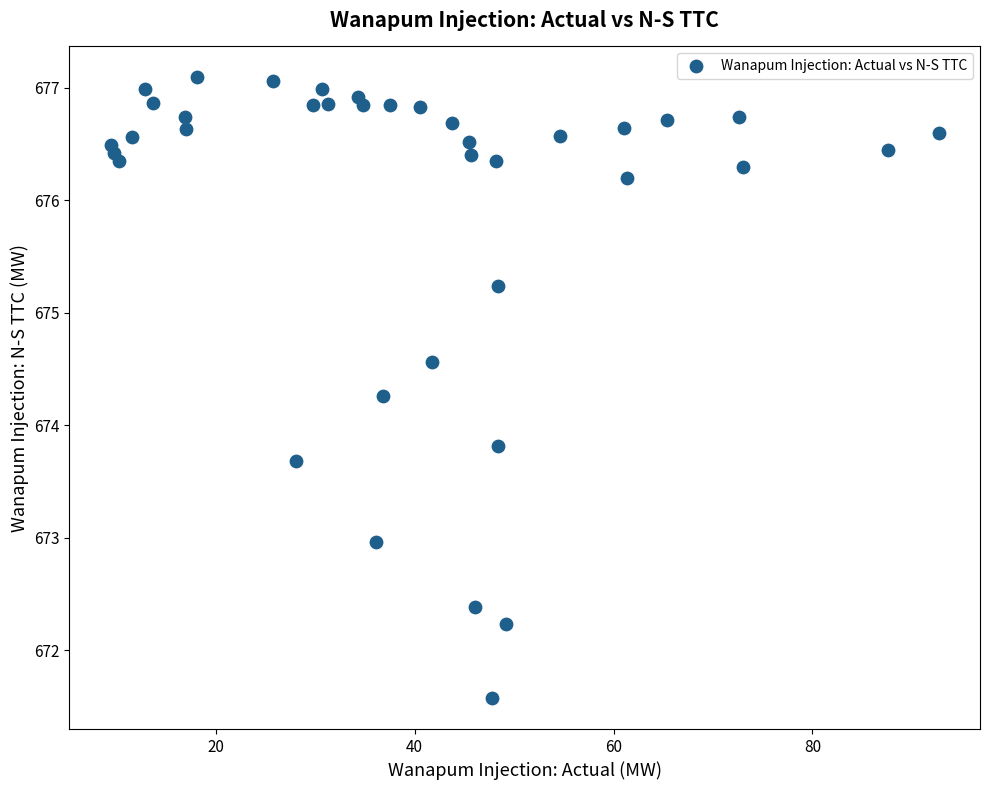

What is the range of X values (max minus min)?

83.3